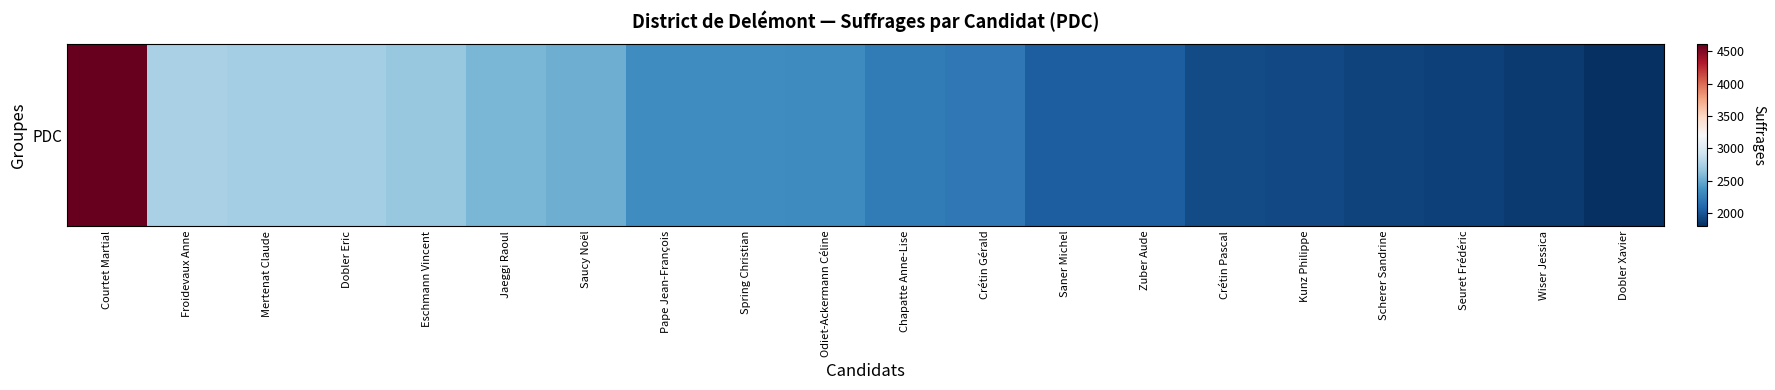

How many data points are less than 2328?

10